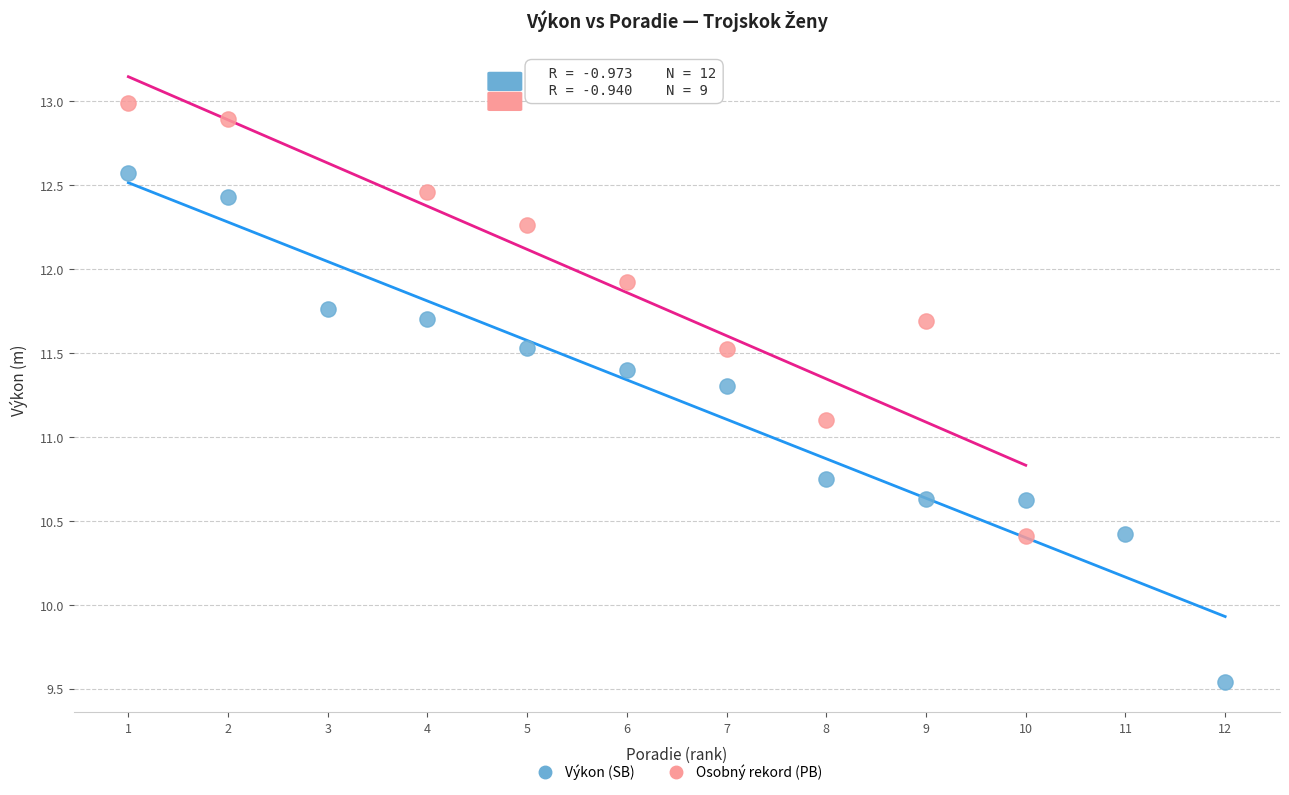

Which series contains the highest Y value?

Osobný rekord (PB)